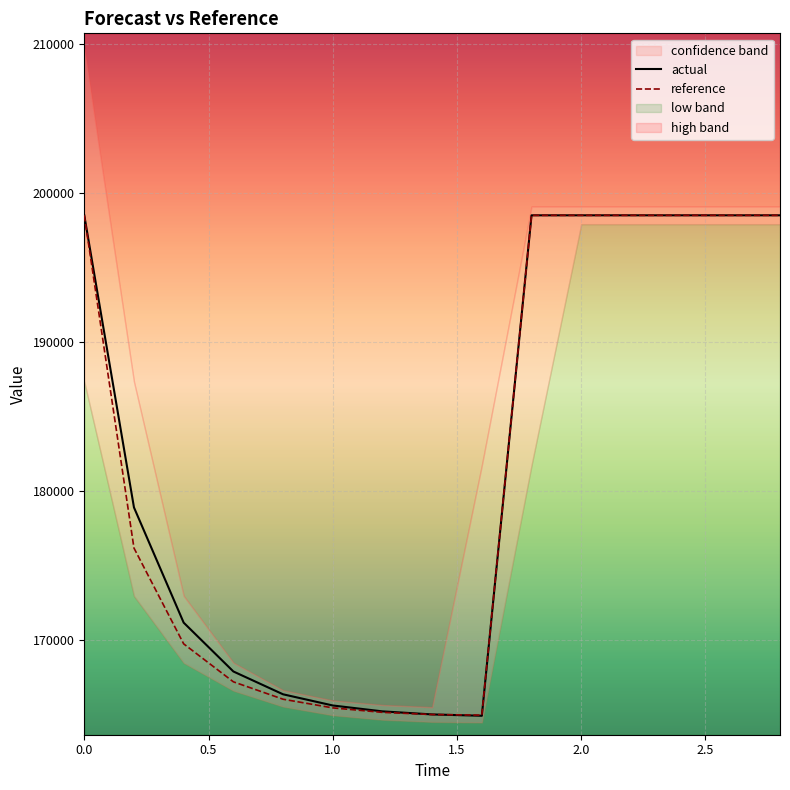

List the series in order of their overall mean, lowest first.

reference, actual